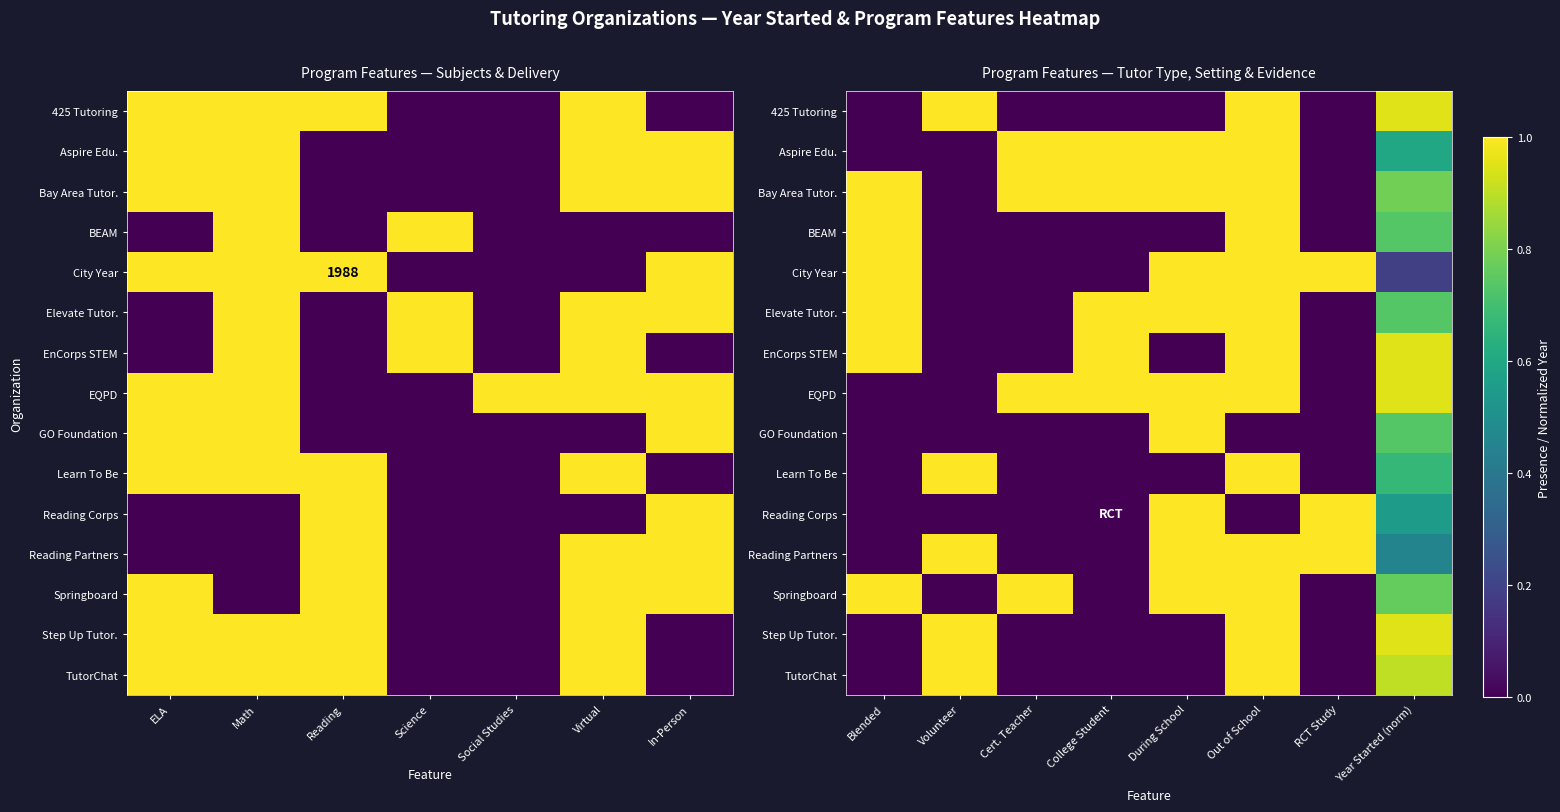

What is the difference between the highest and lowest values at College Student?

1.0